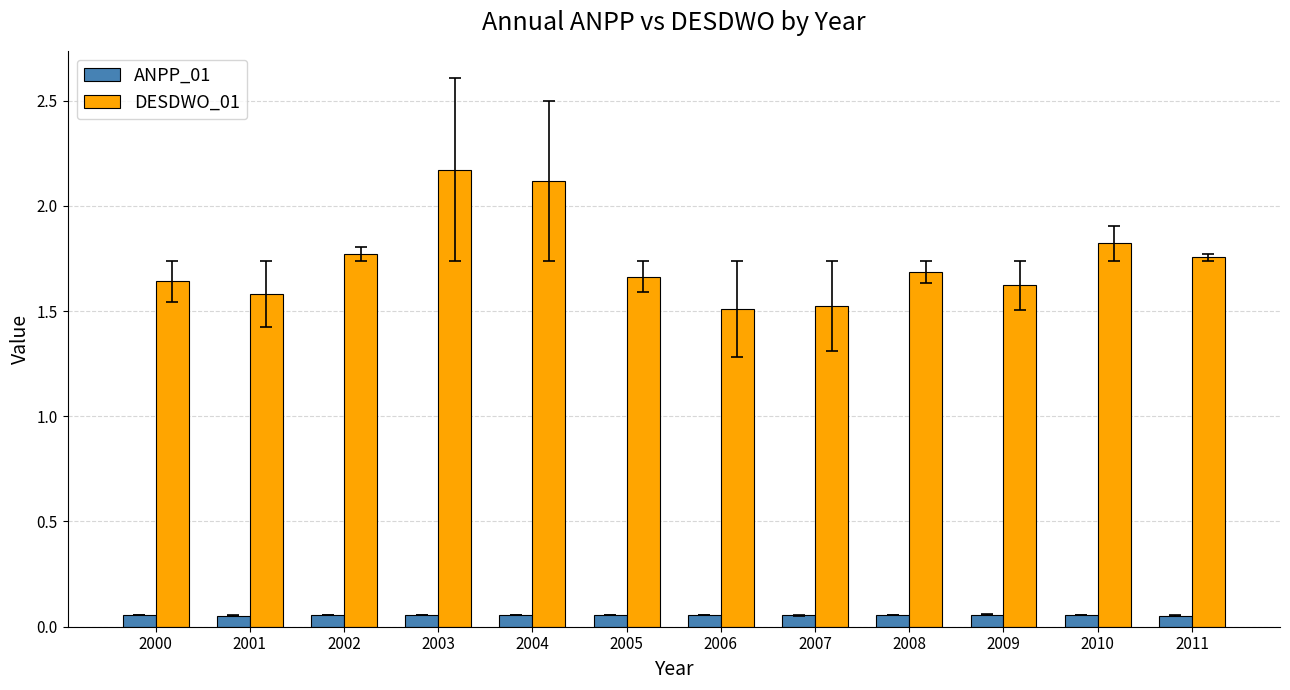

List the series in order of their peak value, lowest first.

ANPP_01, DESDWO_01